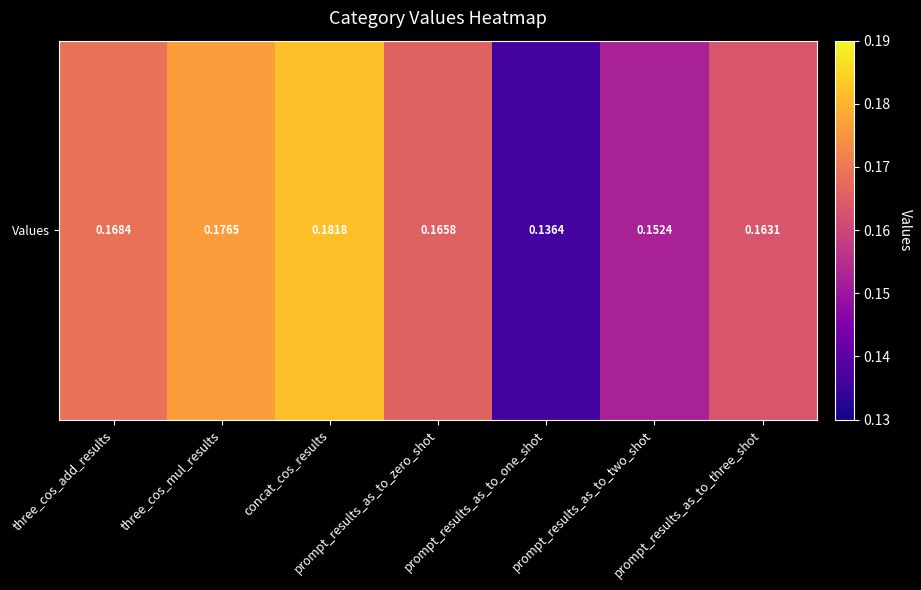

True or false: the data shows 0.1 at concat_cos_results.

False